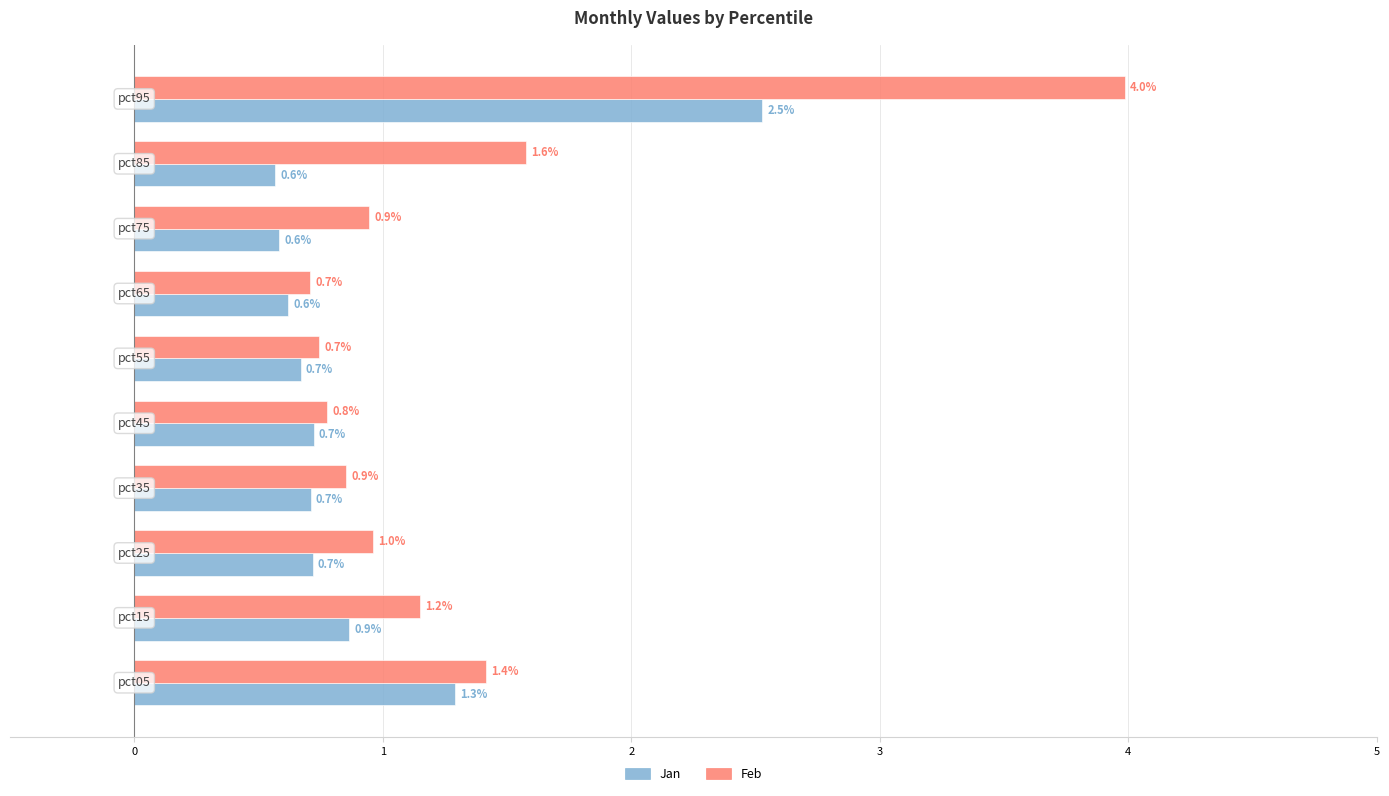

What is the greatest value displayed?

4.0